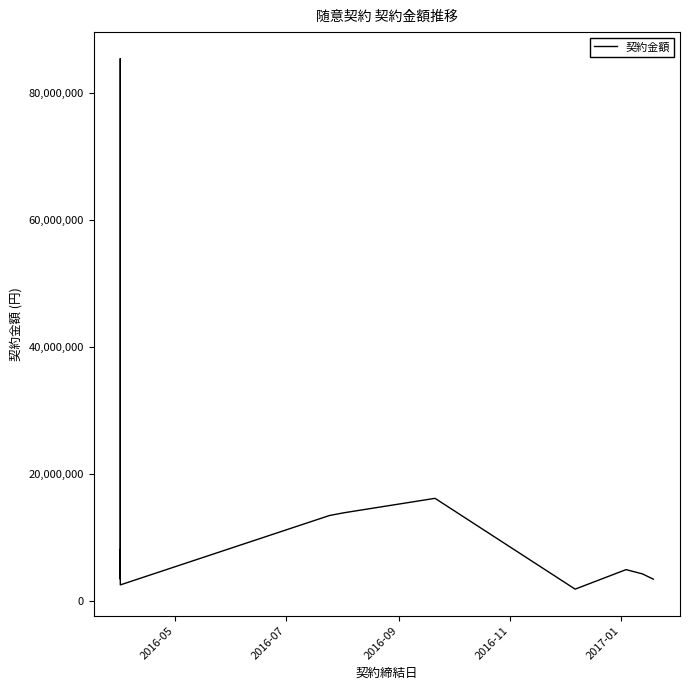

Reading left to right, what are all the values shown in this chart?

5508000	85332540	3518640	8168445	2588139	13500000	13932000	16200000	1922400	4989600	4320000	3490560